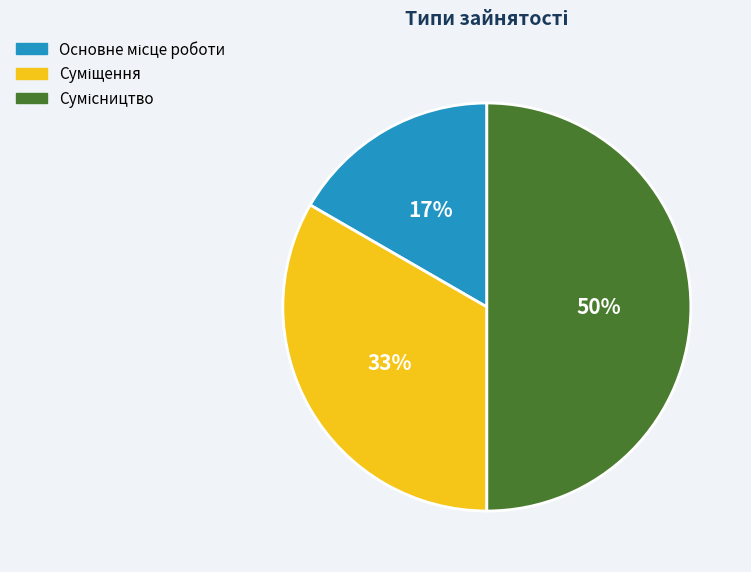

To the nearest percent, what is the average slice percentage?

33%